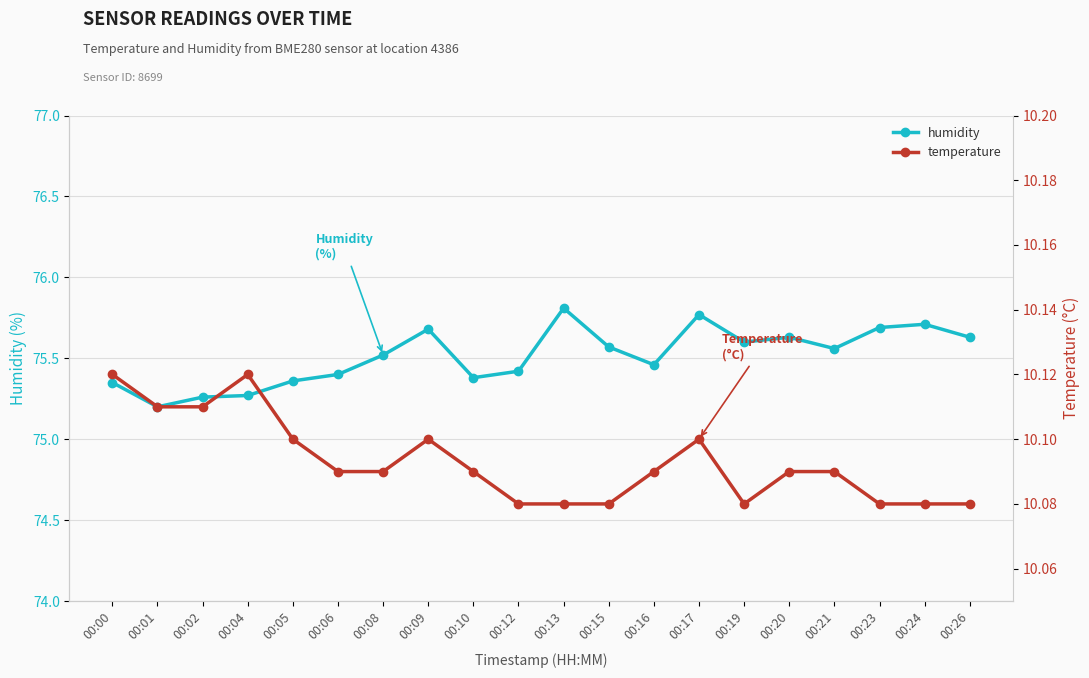

Reading left to right, what are all the values shown in this chart?

humidity: 00:00=75.3	00:01=75.2	00:02=75.3	00:04=75.3	00:05=75.4	00:06=75.4	00:08=75.5	00:09=75.7	00:10=75.4	00:12=75.4	00:13=75.8	00:15=75.6	00:16=75.5	00:17=75.8	00:19=75.6	00:20=75.6	00:21=75.6	00:23=75.7	00:24=75.7	00:26=75.6
temperature: 00:00=10.1	00:01=10.1	00:02=10.1	00:04=10.1	00:05=10.1	00:06=10.1	00:08=10.1	00:09=10.1	00:10=10.1	00:12=10.1	00:13=10.1	00:15=10.1	00:16=10.1	00:17=10.1	00:19=10.1	00:20=10.1	00:21=10.1	00:23=10.1	00:24=10.1	00:26=10.1